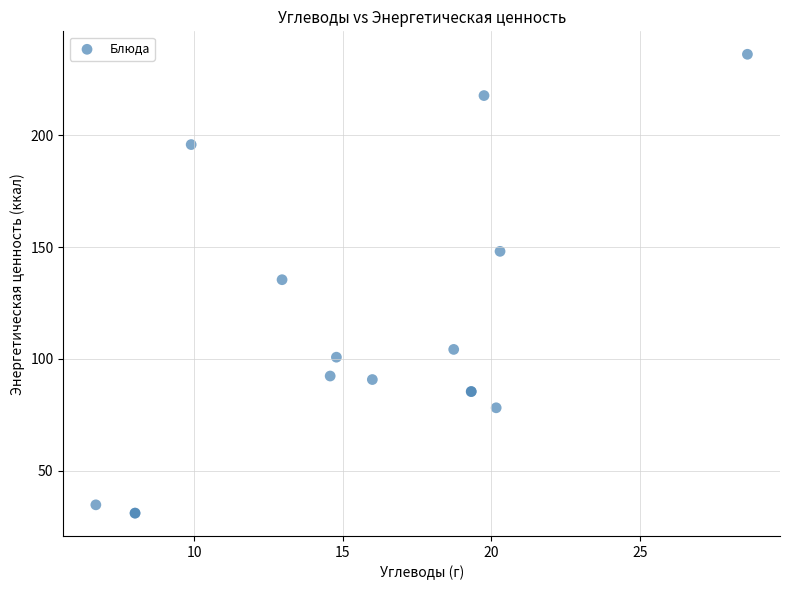

What Y value in the scatter plot is closest to 133?

135.4